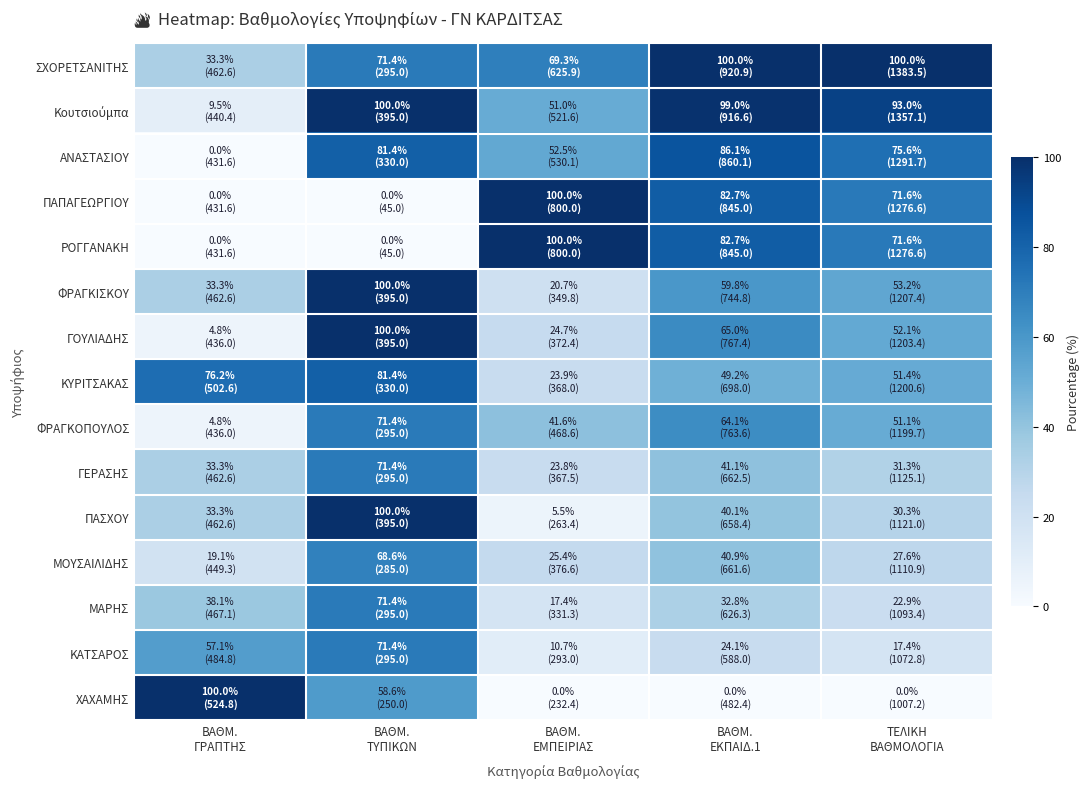

List the series in order of their peak value, highest first.

ΠΑΠΑΓΕΩΡΓΙΟΥ, ΡΟΓΓΑΝΑΚΗ, ΣΧΟΡΕΤΣΑΝΙΤΗΣ, Κουτσιούμπα, ΦΡΑΓΚΙΣΚΟΥ, ΓΟΥΛΙΑΔΗΣ, ΠΑΣΧΟΥ, ΧΑΧΑΜΗΣ, ΑΝΑΣΤΑΣΙΟΥ, ΚΥΡΙΤΣΑΚΑΣ, ΦΡΑΓΚΟΠΟΥΛΟΣ, ΓΕΡΑΣΗΣ, ΜΑΡΗΣ, ΚΑΤΣΑΡΟΣ, ΜΟΥΣΑΙΛΙΔΗΣ